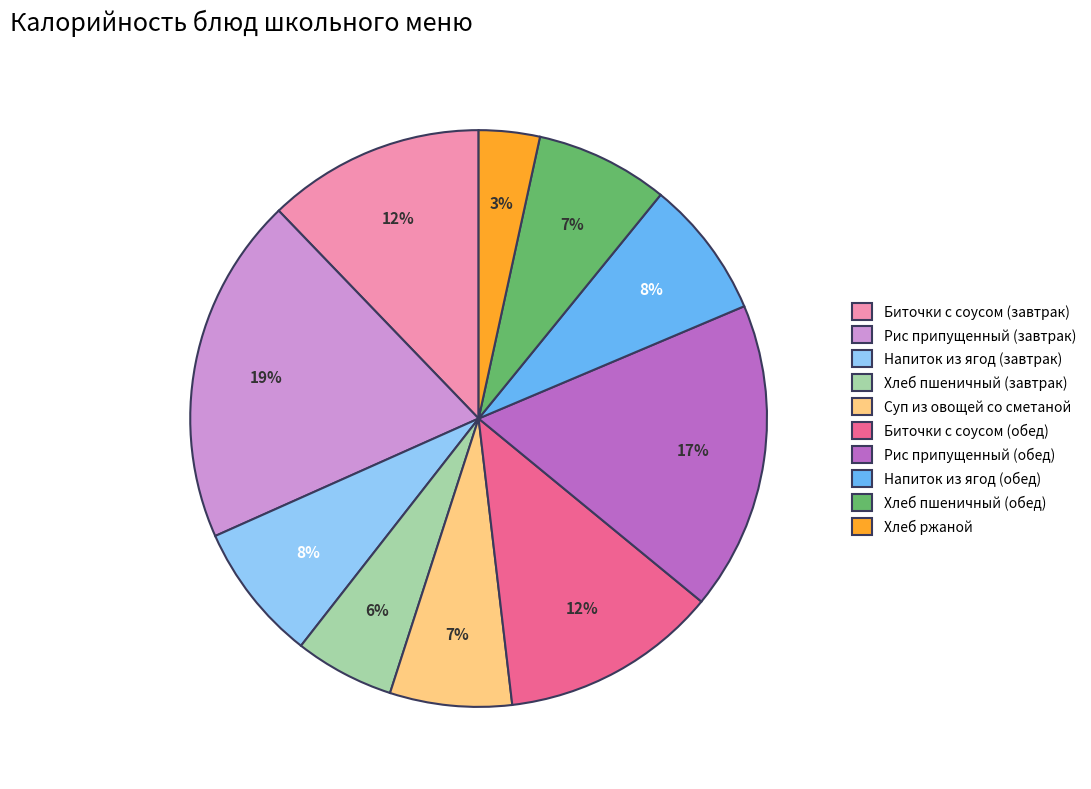

True or false: Напиток из ягод (завтрак) accounts for 1% of the total.

False